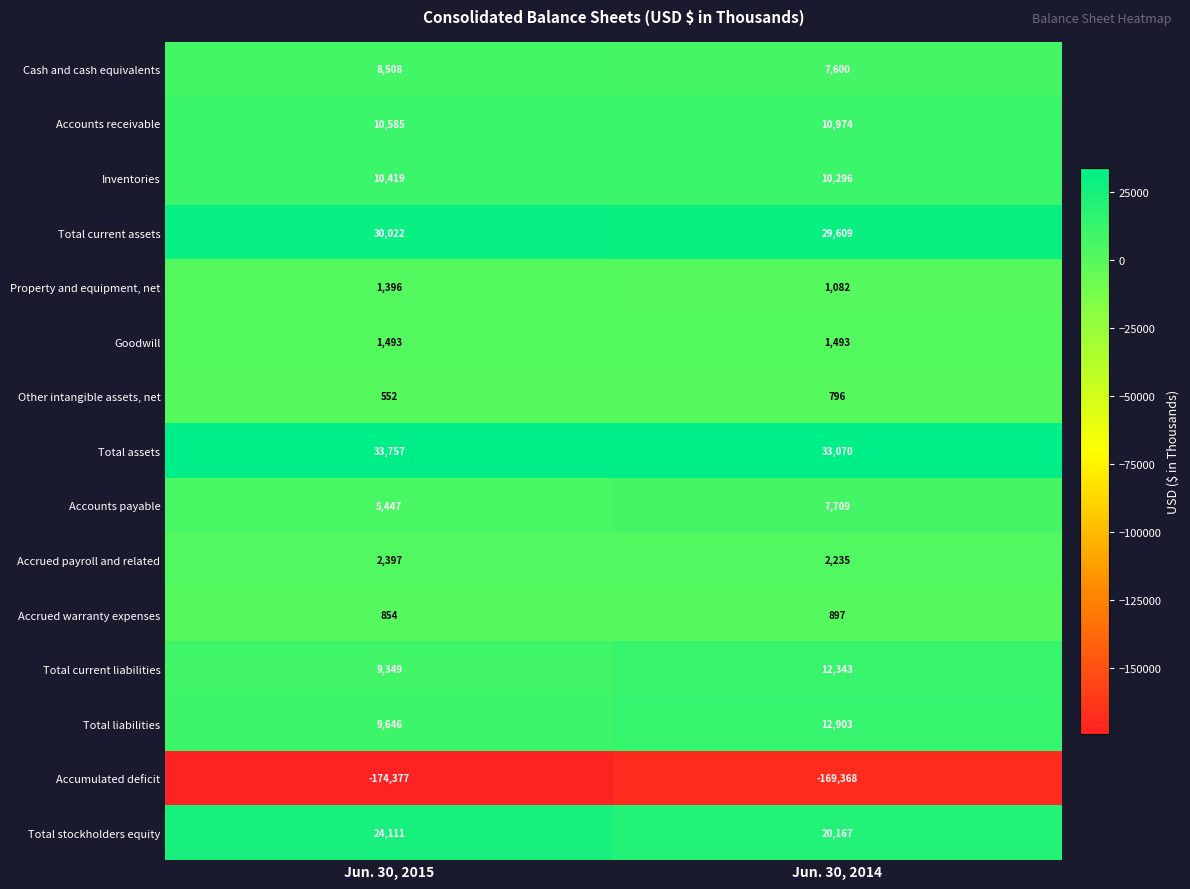

What is the minimum value for Accrued warranty expenses?

854